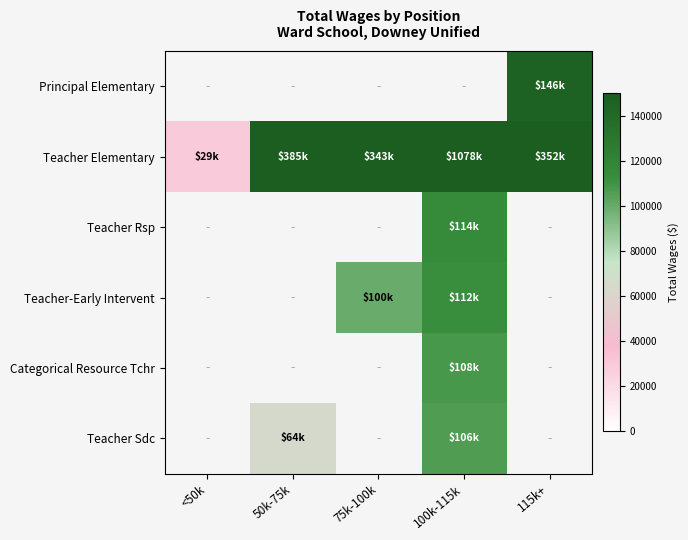

Which series has the largest total across all categories?

Teacher Elementary